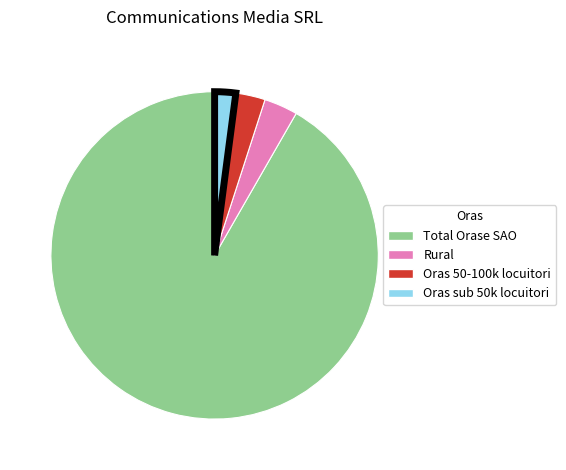

What is the smallest slice in the pie chart?

Oras sub 50k locuitori